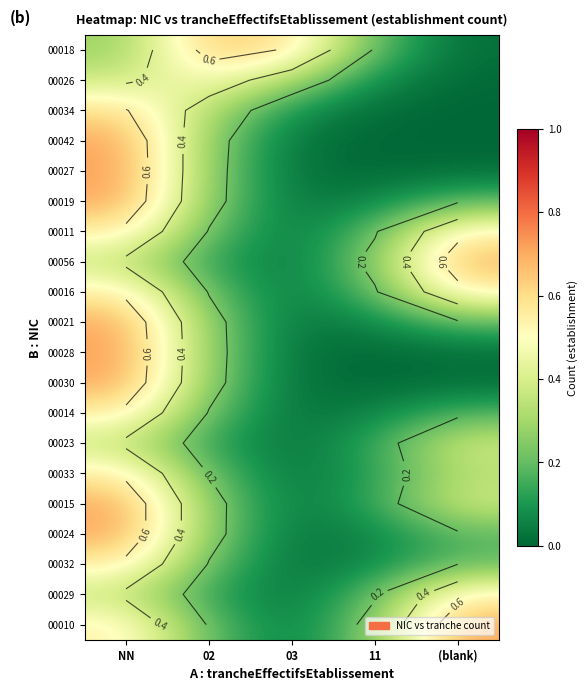

The value of 00024 at (blank) is 0.2. True or false?

True